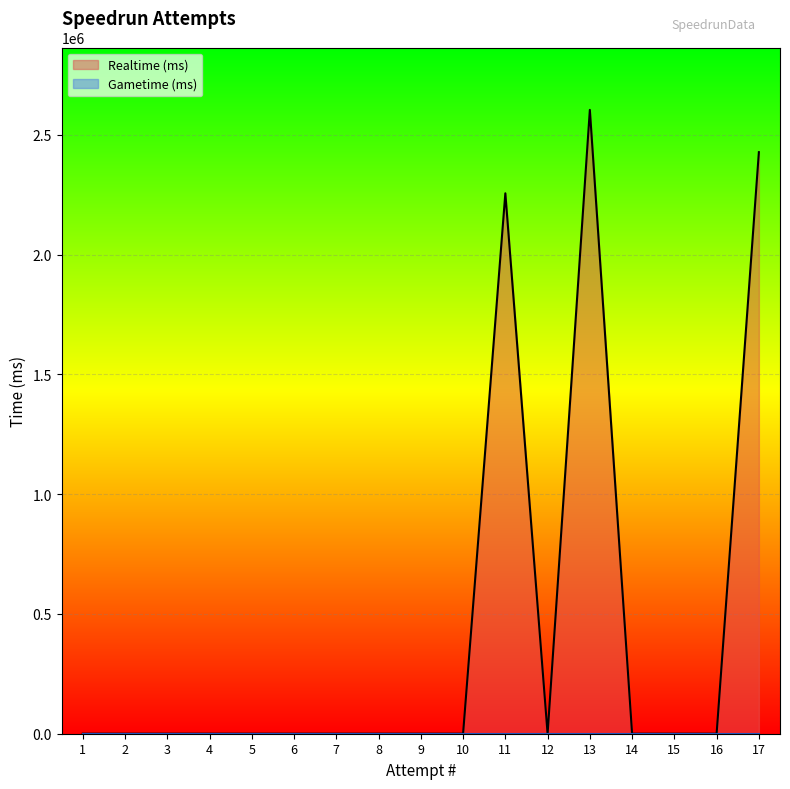

Rank the categories by value from highest to lowest.

13, 17, 11, 1, 2, 3, 4, 5, 6, 7, 8, 9, 10, 12, 14, 15, 16